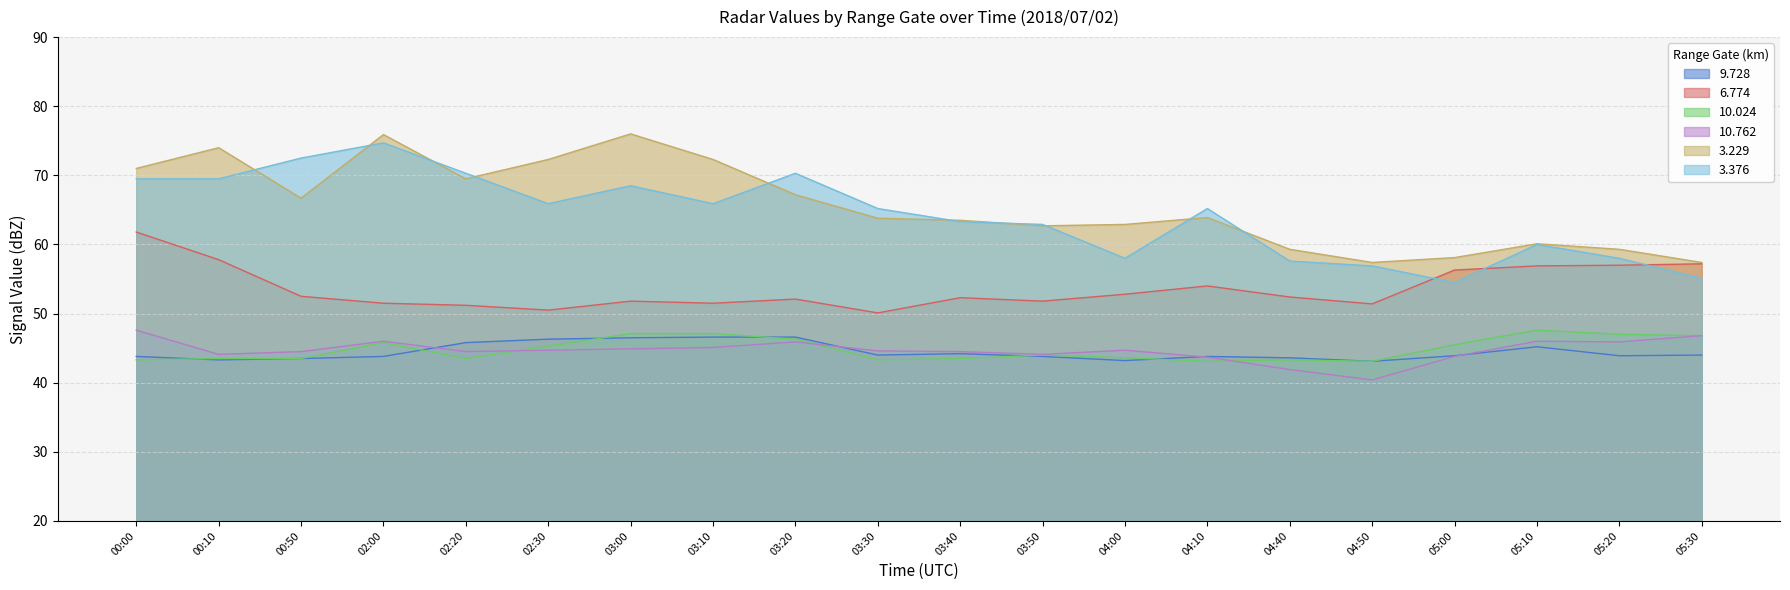

Reading left to right, list all the values displayed in this chart.

9.728: 00:00=43.8	00:10=43.3	00:50=43.5	02:00=43.8	02:20=45.8	02:30=46.3	03:00=46.5	03:10=46.6	03:20=46.6	03:30=44.0	03:40=44.2	03:50=43.8	04:00=43.2	04:10=43.8	04:40=43.6	04:50=43.1	05:00=43.9	05:10=45.2	05:20=43.9	05:30=44.0
6.774: 00:00=61.8	00:10=57.8	00:50=52.5	02:00=51.5	02:20=51.2	02:30=50.5	03:00=51.8	03:10=51.5	03:20=52.1	03:30=50.1	03:40=52.3	03:50=51.8	04:00=52.8	04:10=54.0	04:40=52.4	04:50=51.4	05:00=56.3	05:10=56.9	05:20=57.0	05:30=57.2
10.024: 00:00=43.3	00:10=43.5	00:50=43.5	02:00=45.8	02:20=43.5	02:30=45.3	03:00=47.1	03:10=47.1	03:20=46.3	03:30=43.3	03:40=43.5	03:50=44.0	04:00=43.6	04:10=43.1	04:40=43.3	04:50=43.1	05:00=45.5	05:10=47.6	05:20=47.0	05:30=46.8
10.762: 00:00=47.6	00:10=44.1	00:50=44.5	02:00=46.0	02:20=44.5	02:30=44.7	03:00=44.9	03:10=45.1	03:20=45.9	03:30=44.6	03:40=44.5	03:50=44.1	04:00=44.7	04:10=43.7	04:40=41.9	04:50=40.4	05:00=43.8	05:10=46.0	05:20=45.9	05:30=46.8
3.229: 00:00=71.0	00:10=74.0	00:50=66.7	02:00=75.9	02:20=69.5	02:30=72.3	03:00=76.0	03:10=72.3	03:20=67.2	03:30=63.8	03:40=63.5	03:50=62.7	04:00=62.9	04:10=63.9	04:40=59.3	04:50=57.4	05:00=58.1	05:10=60.1	05:20=59.3	05:30=57.4
3.376: 00:00=69.5	00:10=69.5	00:50=72.5	02:00=74.7	02:20=70.3	02:30=65.9	03:00=68.5	03:10=65.9	03:20=70.3	03:30=65.2	03:40=63.3	03:50=62.9	04:00=58.0	04:10=65.2	04:40=57.6	04:50=56.9	05:00=54.5	05:10=60.0	05:20=58.0	05:30=55.1